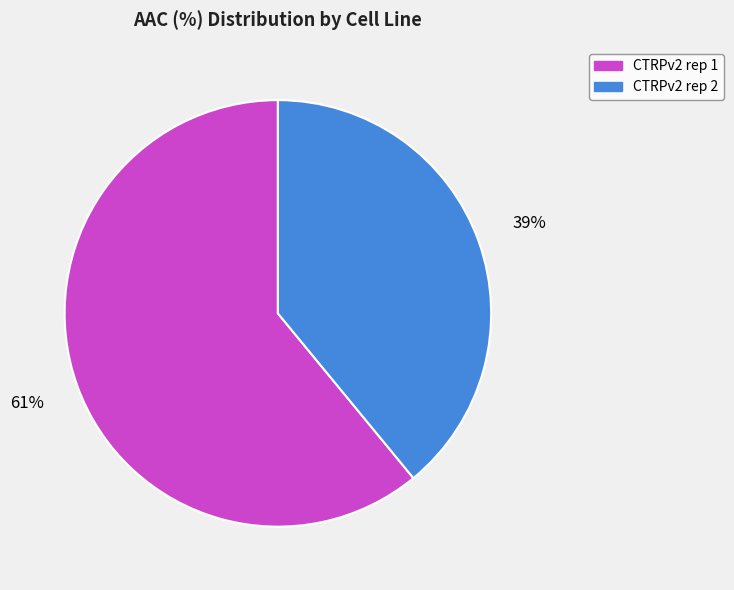

Is the sum of CTRPv2 rep 1 and CTRPv2 rep 2 greater than half?

Yes